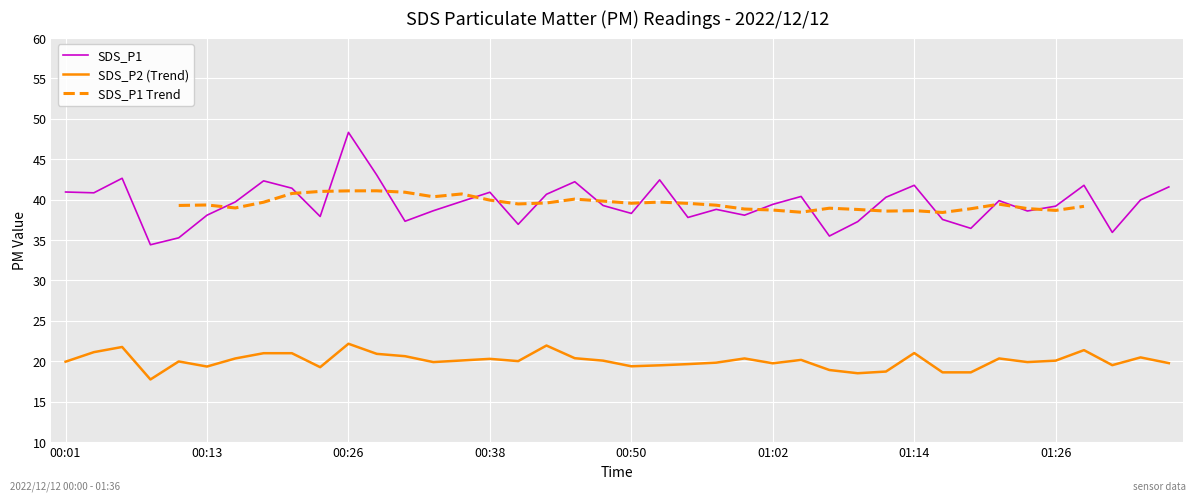

What is the average value of the SDS_P2 series?

20.1